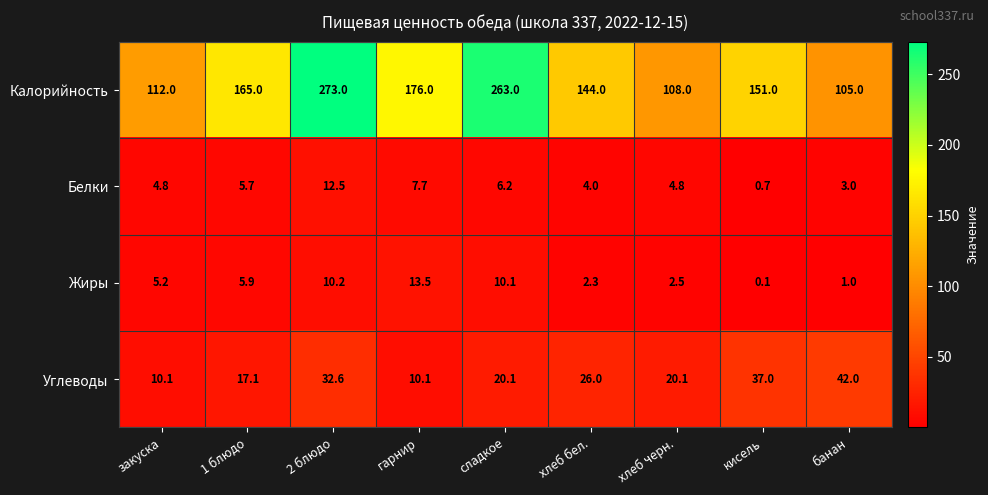

Where does the Жиры series first go above 5?

закуска